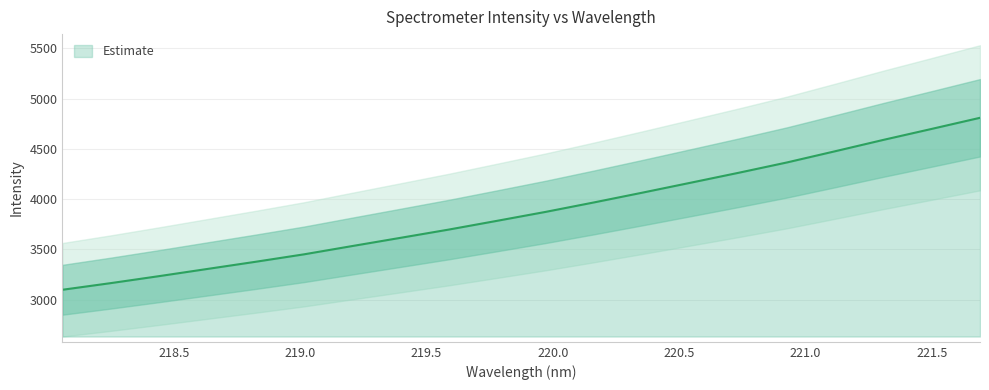

Where is the data nearest to the value 3954?

220.1623